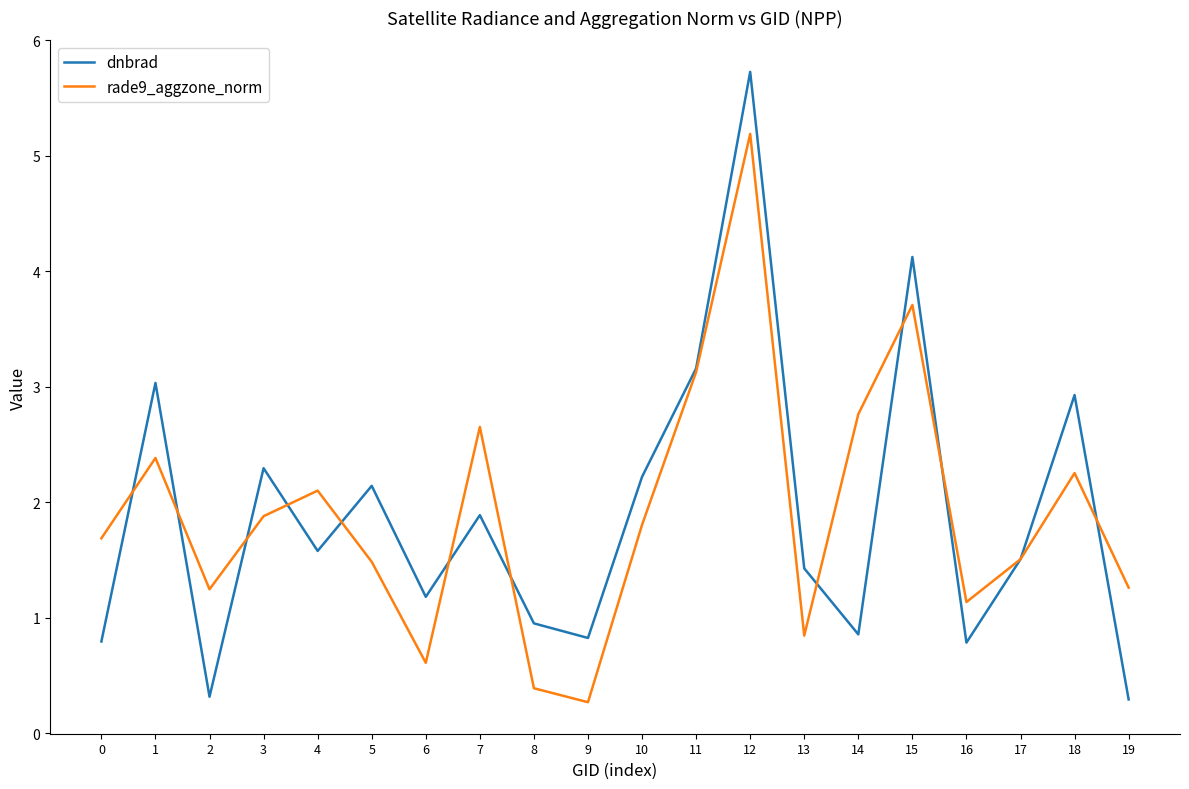

True or false: dnbrad and rade9_aggzone_norm cross at least once.

True